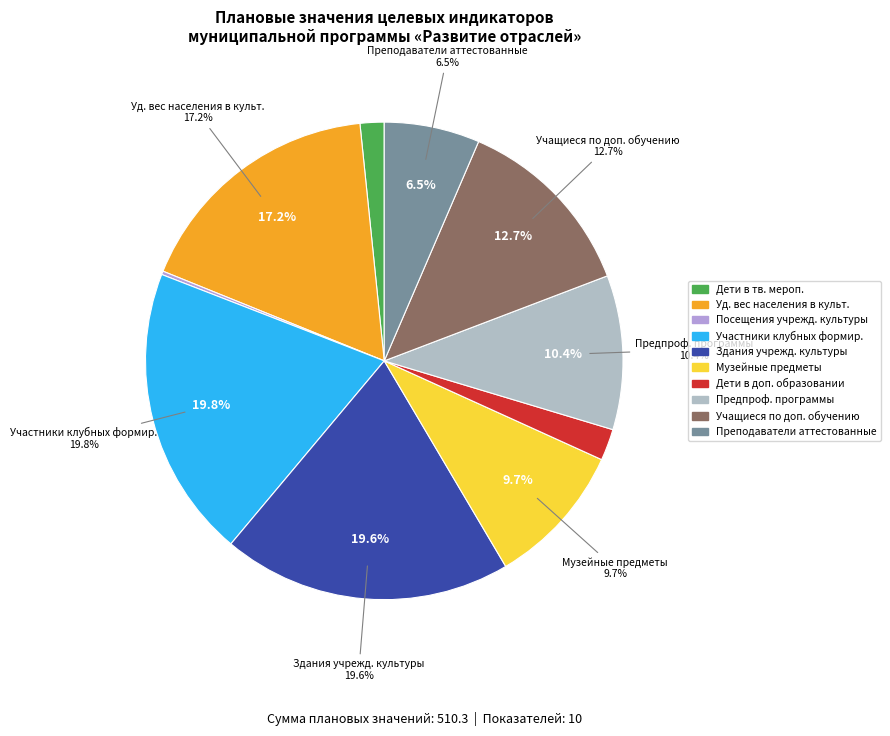

Is the sum of Средняя численность участников клубных формирований and Доля учащихся охваченных обучением greater than half?

No